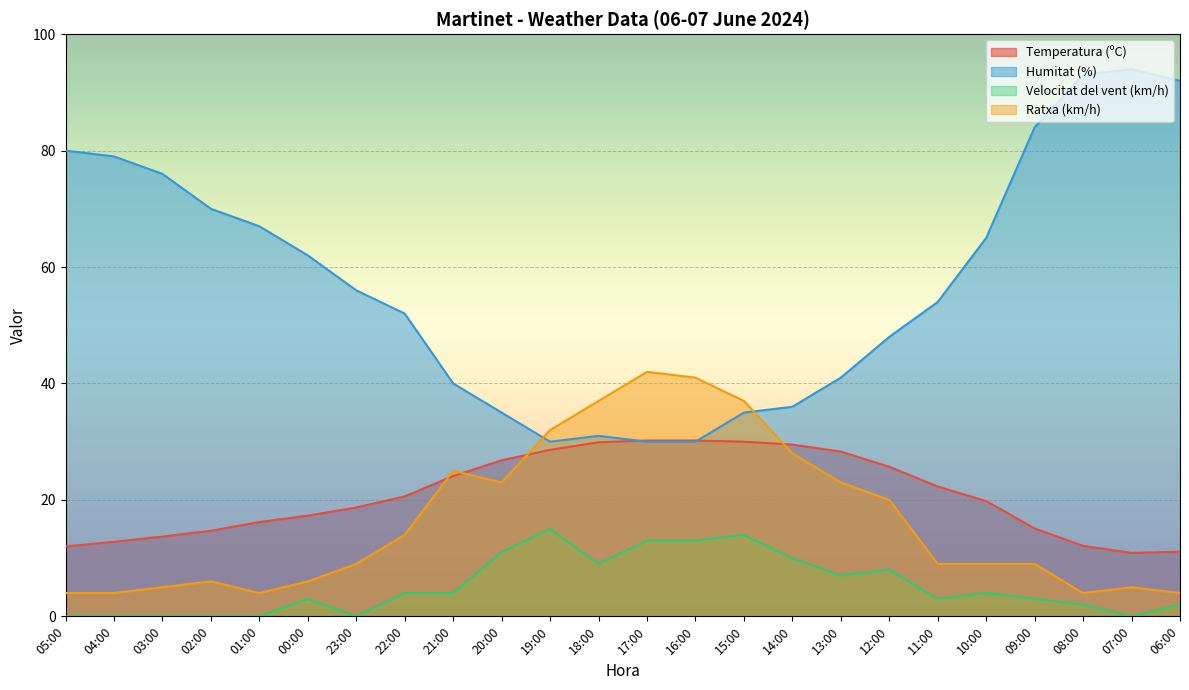

What is the difference between the maximum and minimum values in the Temperatura (ºC) series?

19.3